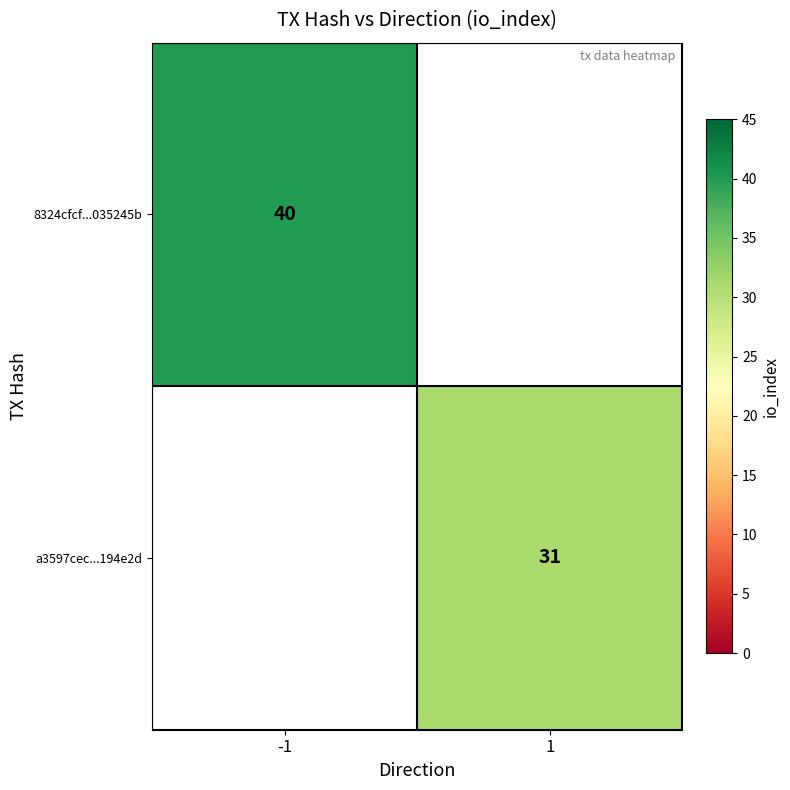

The a3597cec...194e2d series shows 44 at 1. True or false?

False